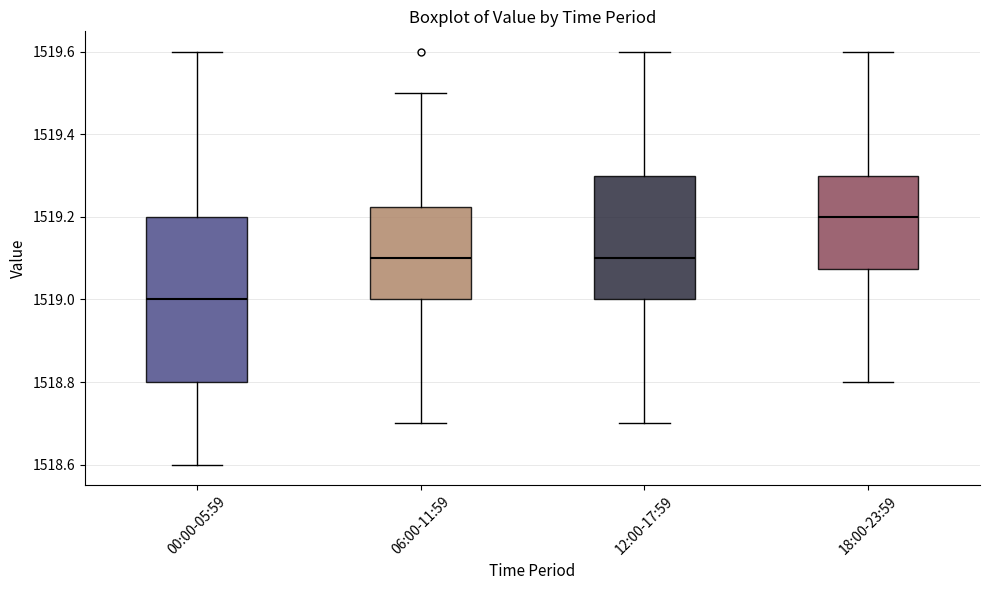

Comparing the boxes themselves (not the whiskers), which one is the tallest?

00:00-05:59